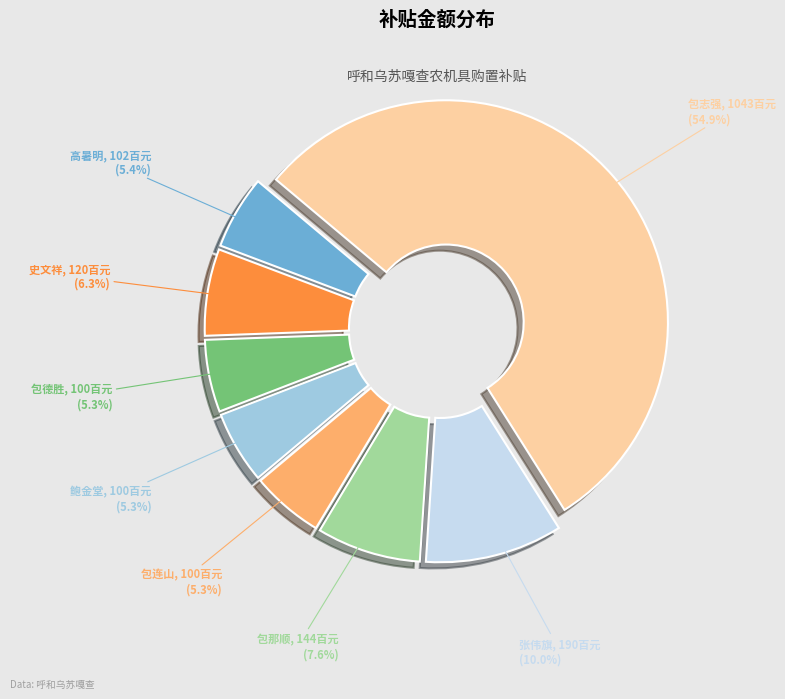

Count the number of slices in the pie.

8